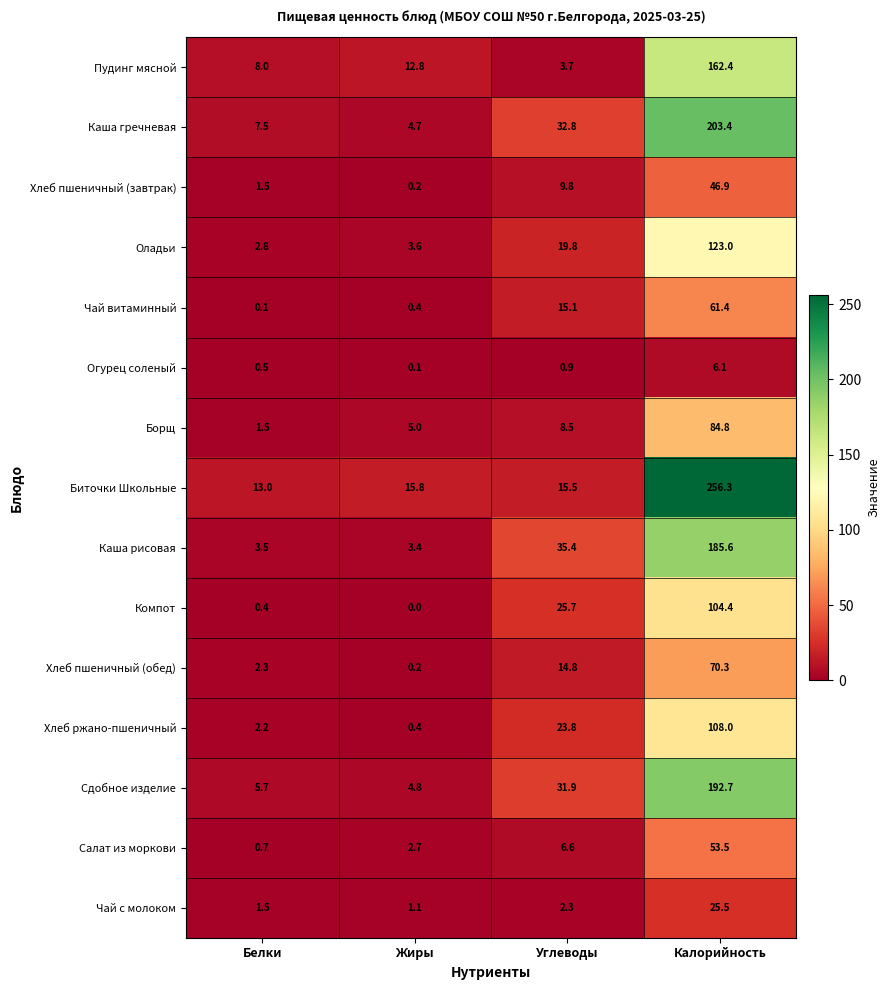

List the series in order of their peak value, lowest first.

Огурец соленый, Чай с молоком, Хлеб пшеничный (завтрак), Салат из моркови, Чай витаминный, Хлеб пшеничный (обед), Борщ, Компот, Хлеб ржано-пшеничный, Оладьи, Пудинг мясной, Каша рисовая, Сдобное изделие, Каша гречневая, Биточки Школьные